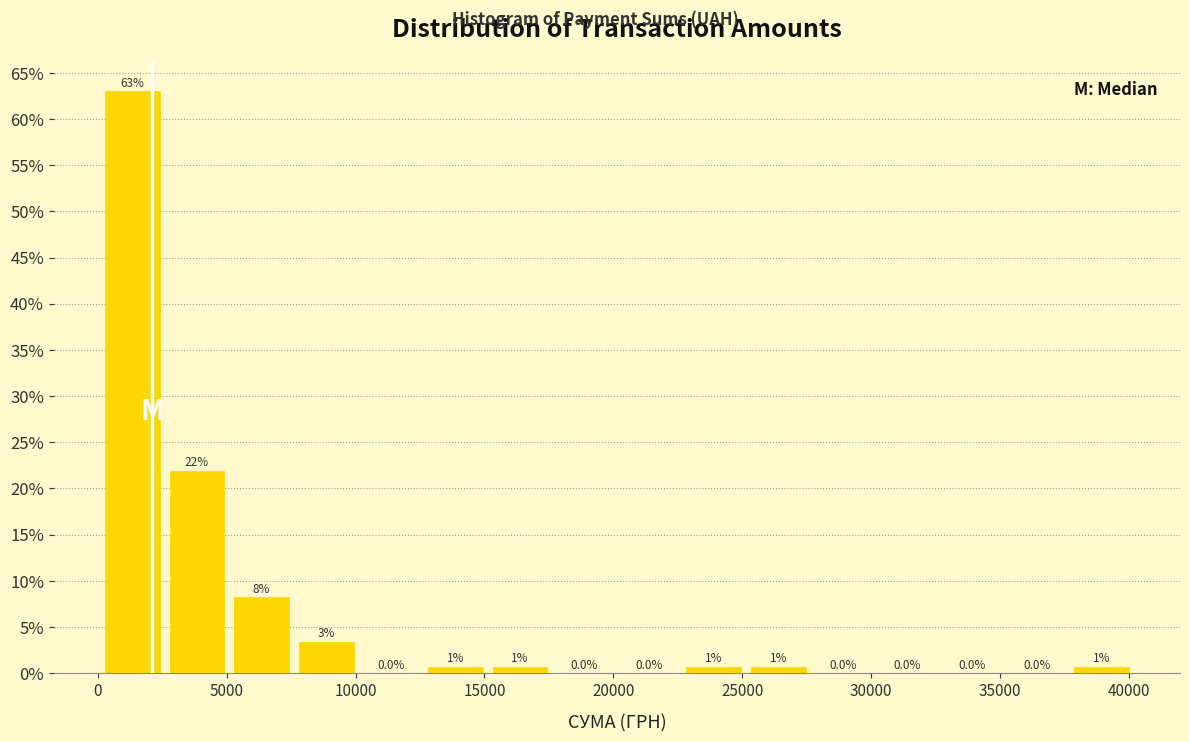

Over which range of the x-axis is the bar tallest?

0 to 2500